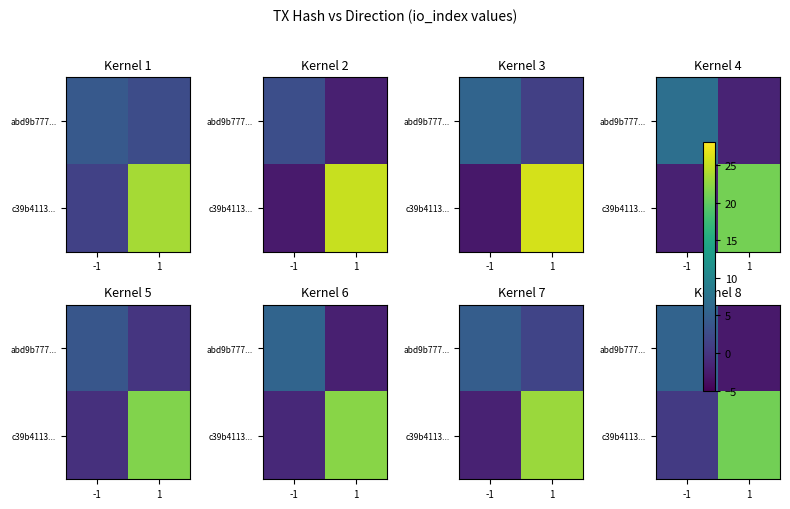

The abd9b777... series shows 5.6 at -1. True or false?

True